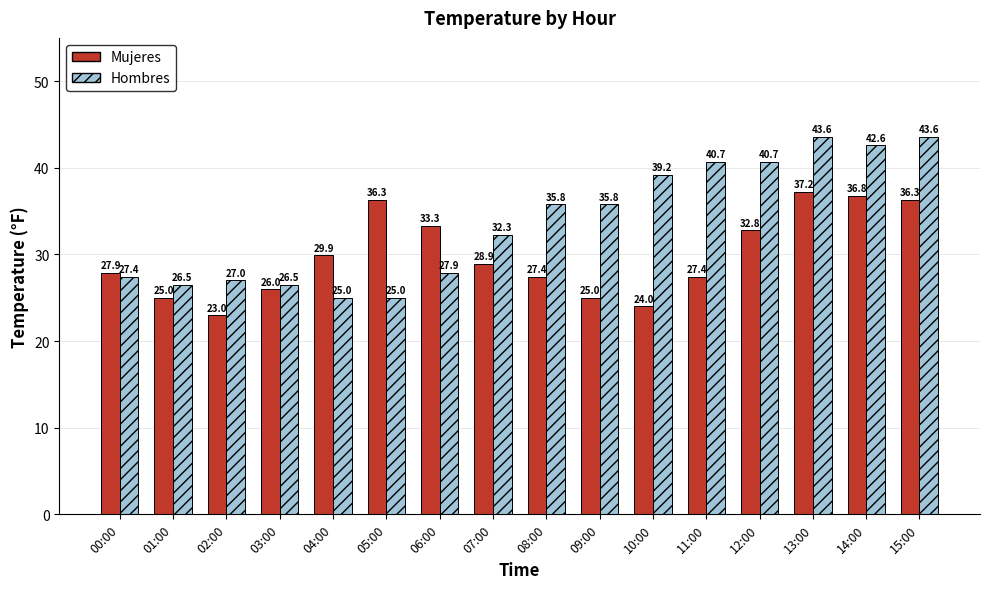

How many groups of bars are there?

16